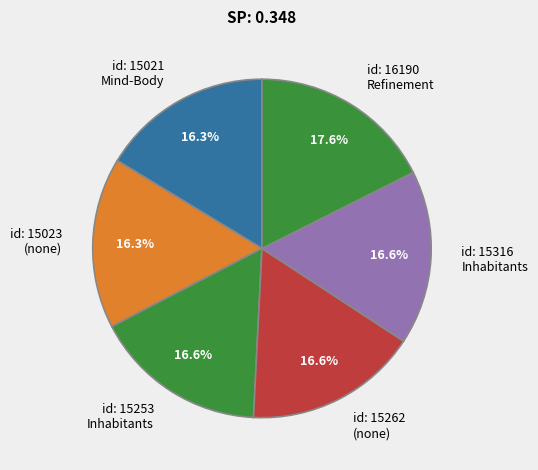

Does any single category account for the majority?

No